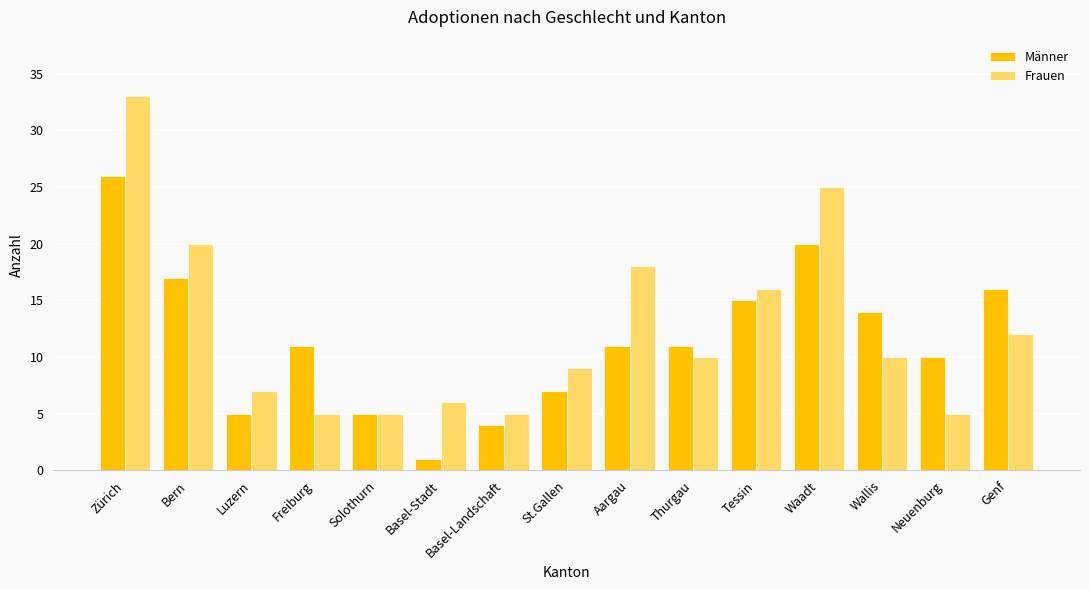

At which label does Männer reach its minimum?

Basel-Stadt